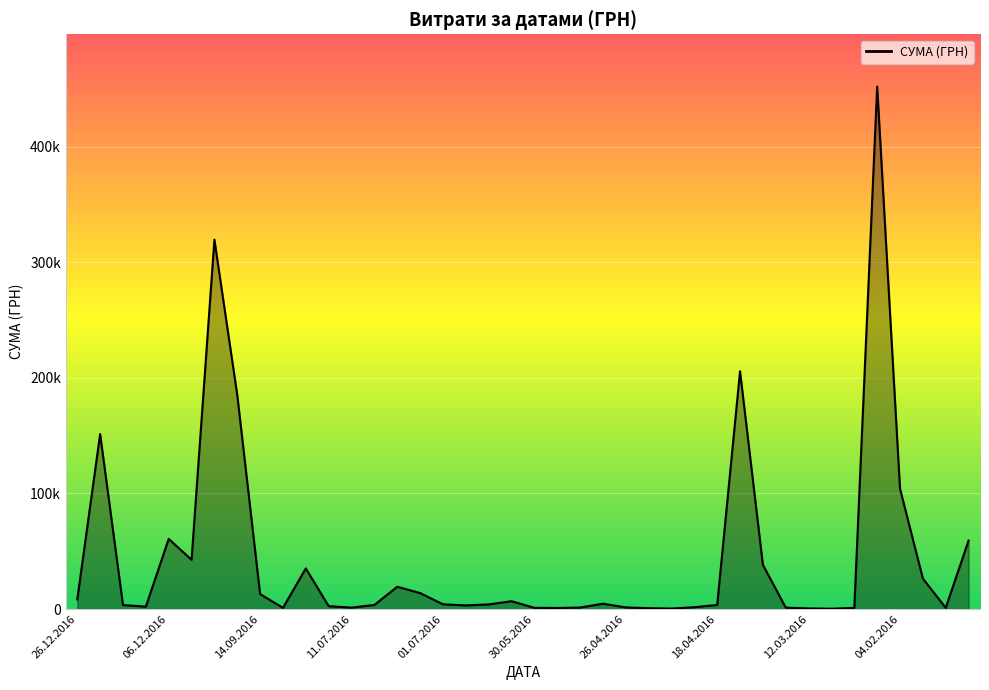

How many lines are shown in the chart?

1